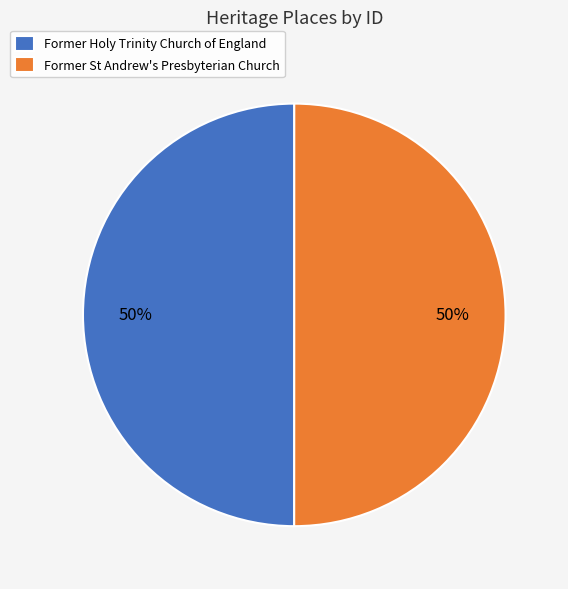

What percentage is the Former St Andrew's Presbyterian Church slice, to the nearest percent?

50%